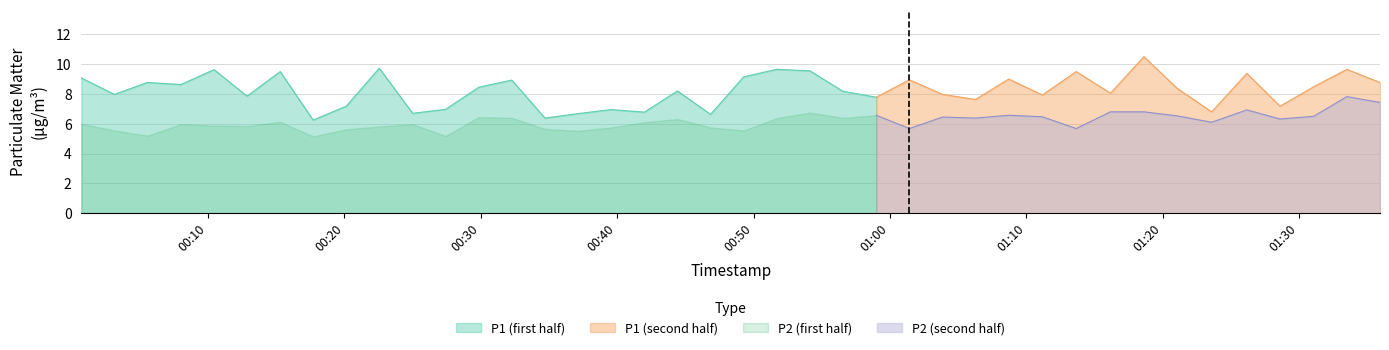

True or false: P1 and P2 intersect in this chart.

False